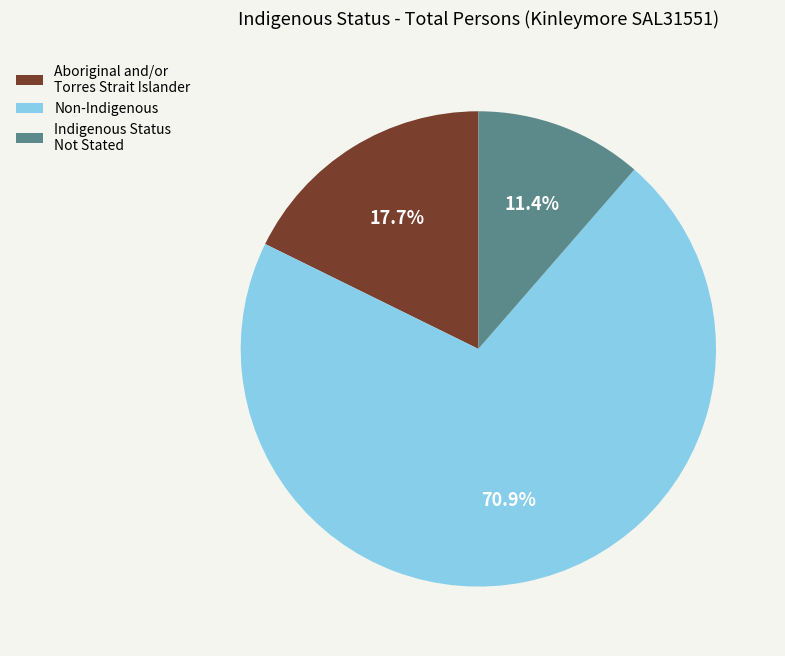

Is it true that Aboriginal and/or Torres Strait Islander is 18% of the pie?

True